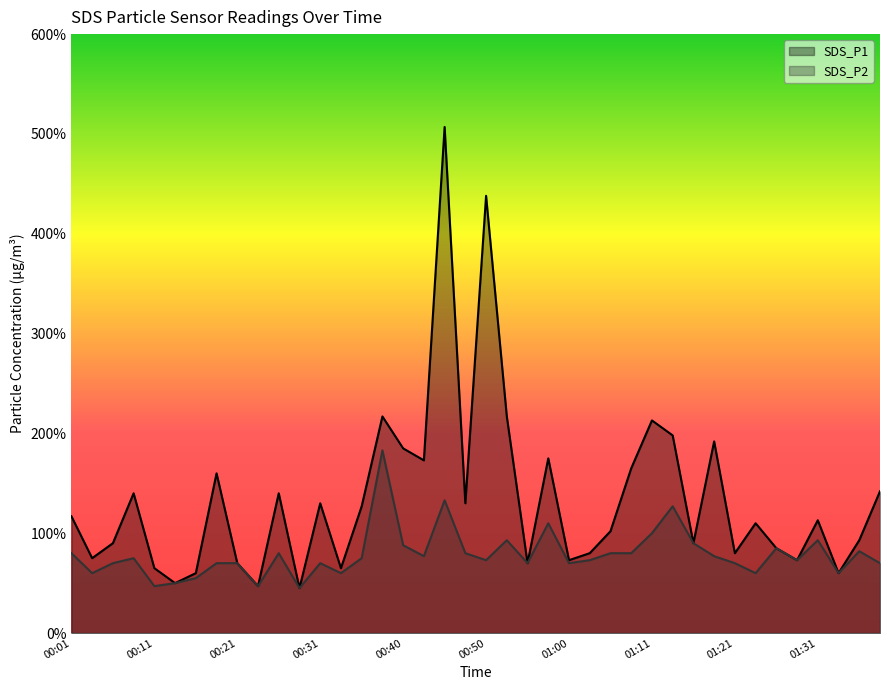

What is the value of the SDS_P1 point at the 1st from the left?

1.2